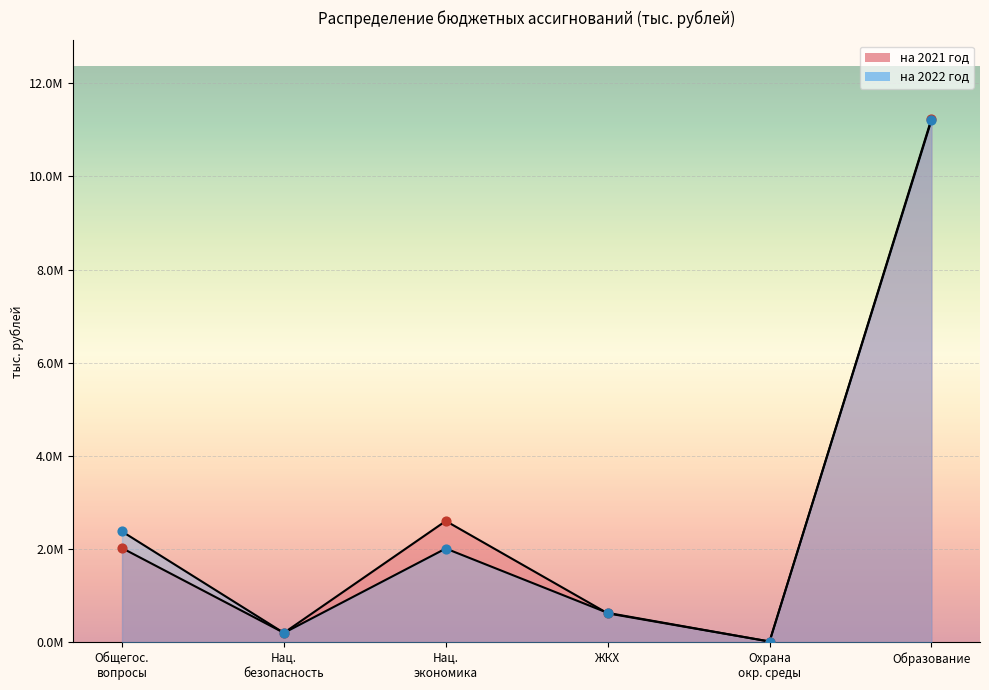

Which series has the largest total across all categories?

на 2021 год